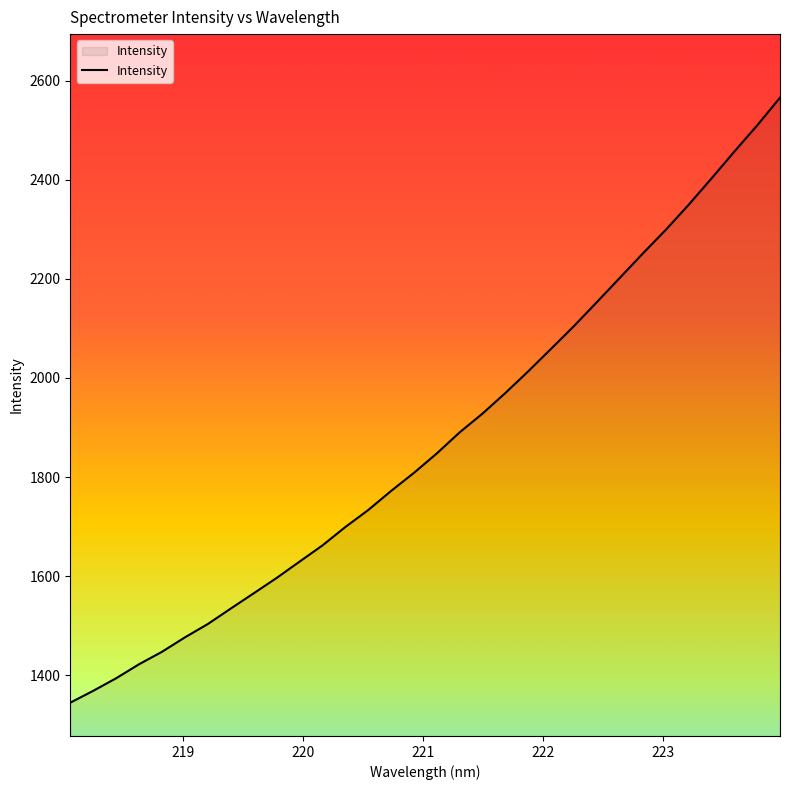

What is the smallest value displayed?

1344.3